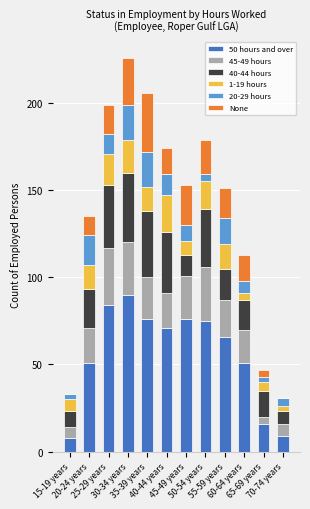

What is the sum of the None values at 60-64 years and 30-34 years?

42